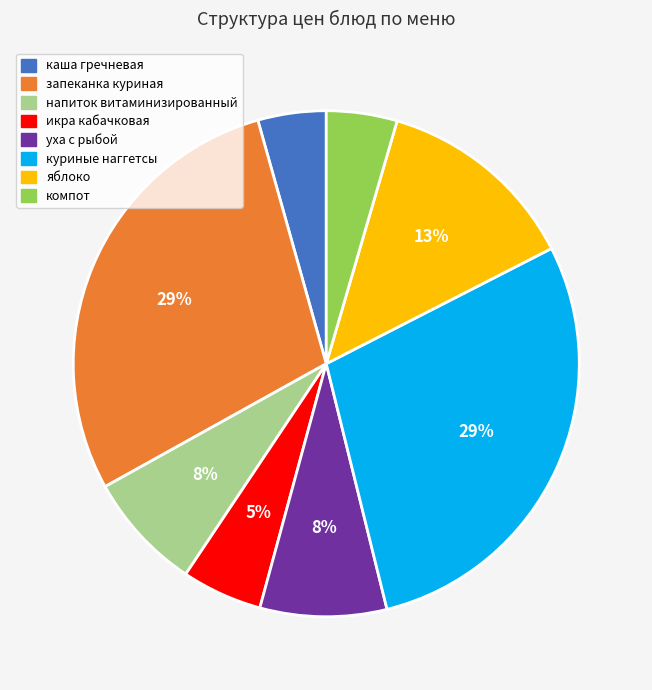

Do яблоко and икра кабачковая together represent more than half of the pie?

No